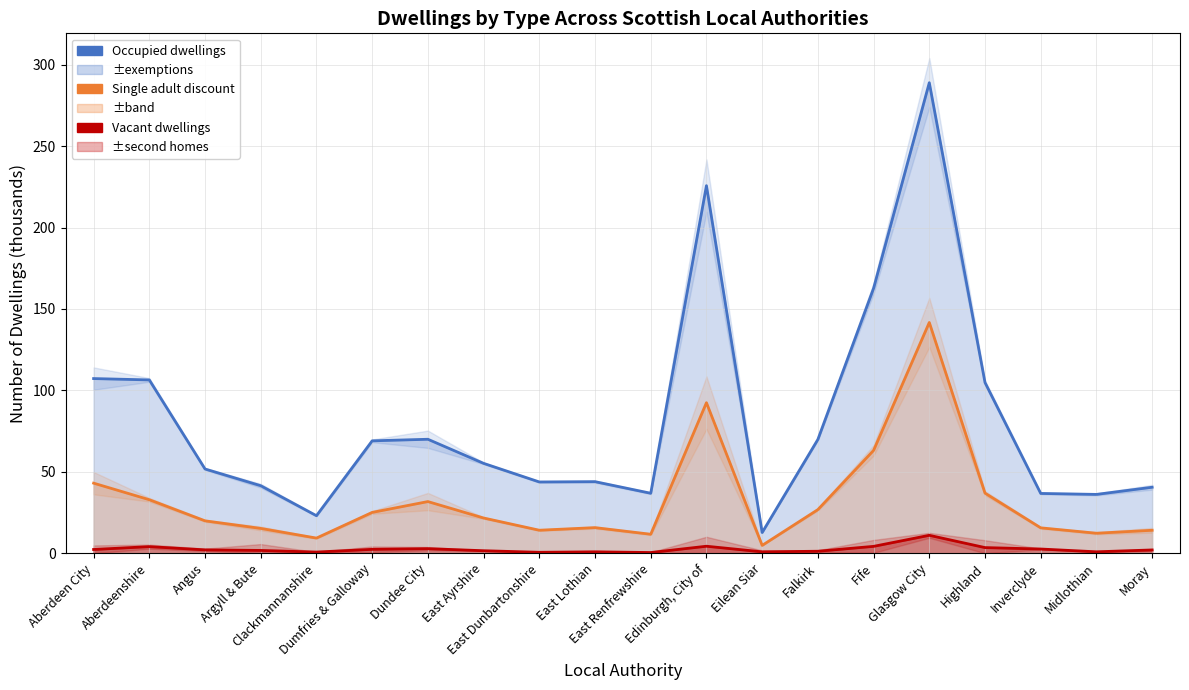

True or false: Occupied dwellings and Single adult discount intersect in this chart.

False